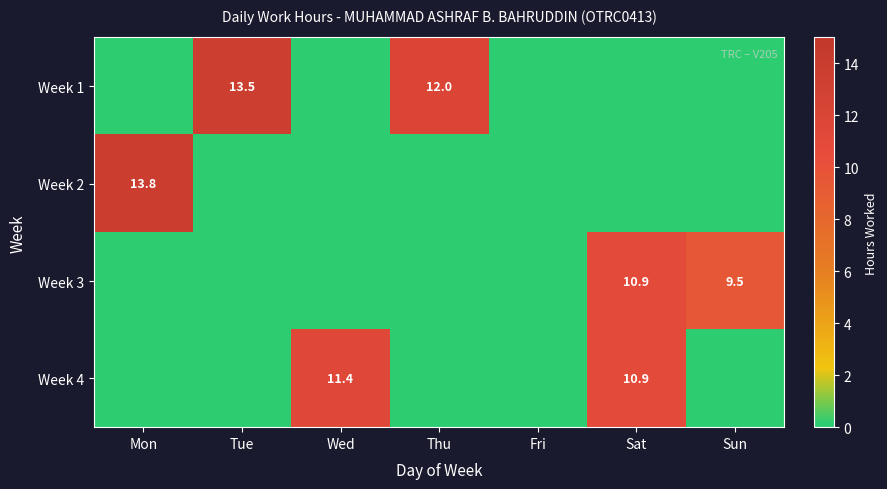

Rank the series by their maximum value, from highest to lowest.

Week 2, Week 1, Week 4, Week 3